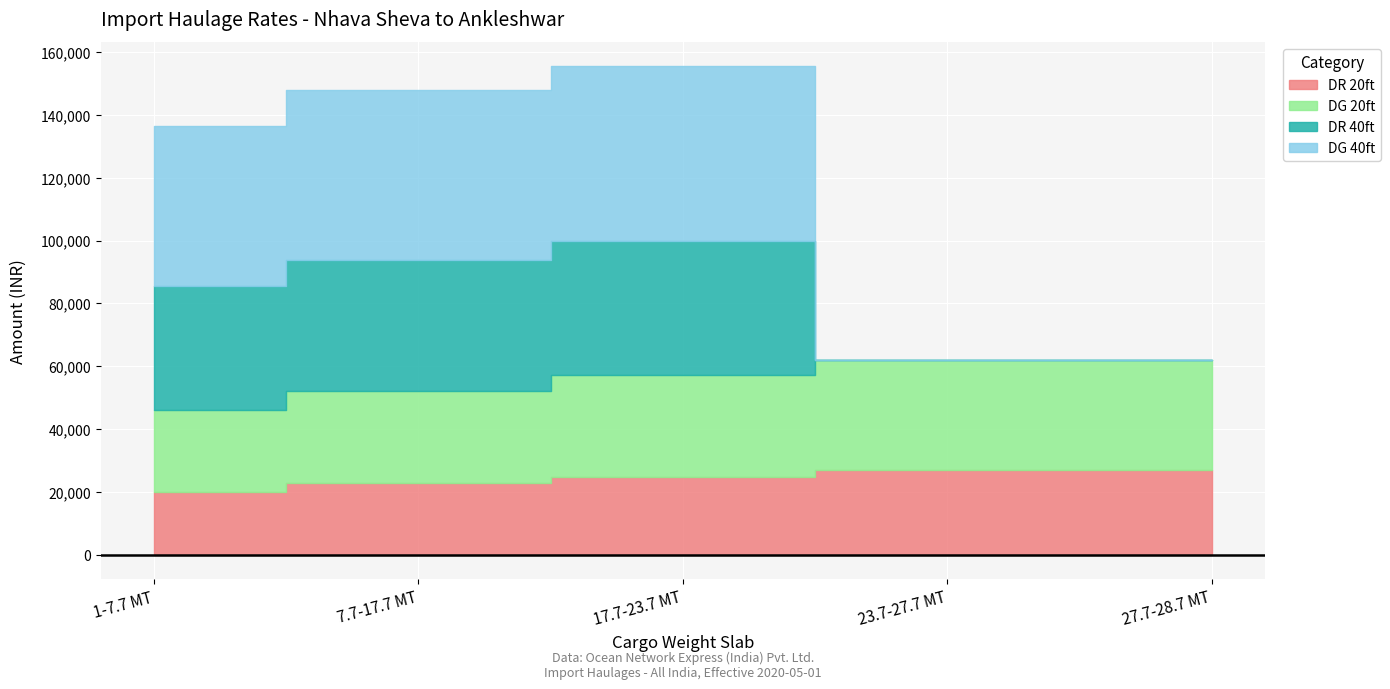

What is the spread (max minus min) of values at 23.7-27.7 MT?

35133